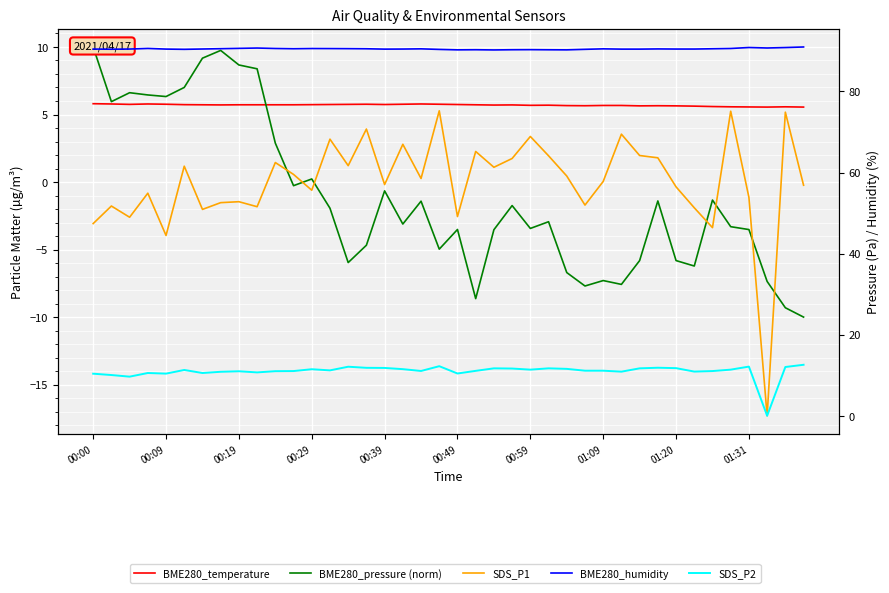

Where does the BME280_pressure (norm) series first go above -2?

00:00